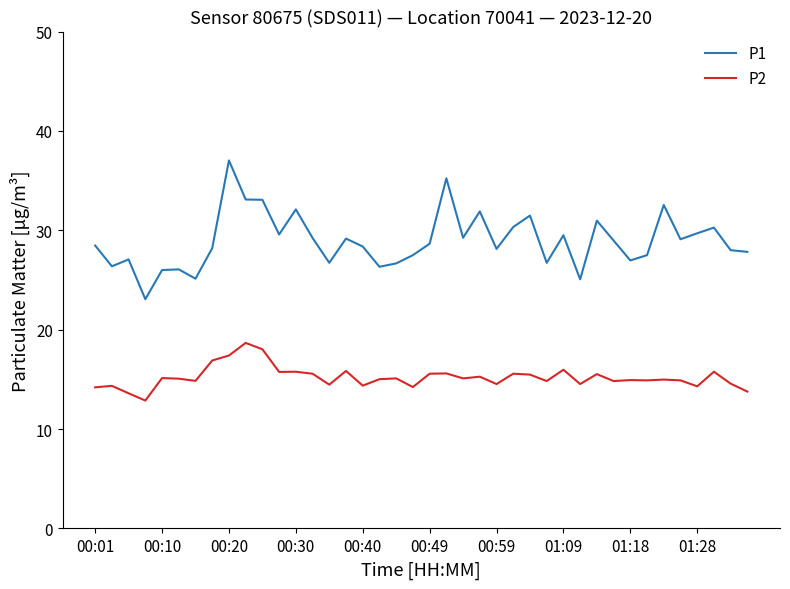

Rank the series by their maximum value, from highest to lowest.

P1, P2